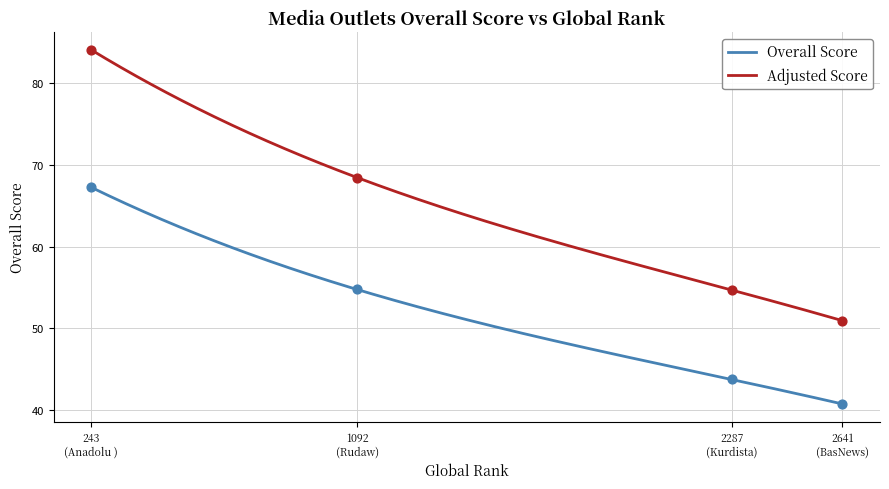

Which has a higher value, Anadolu Ajansi or BasNews?

Anadolu Ajansi